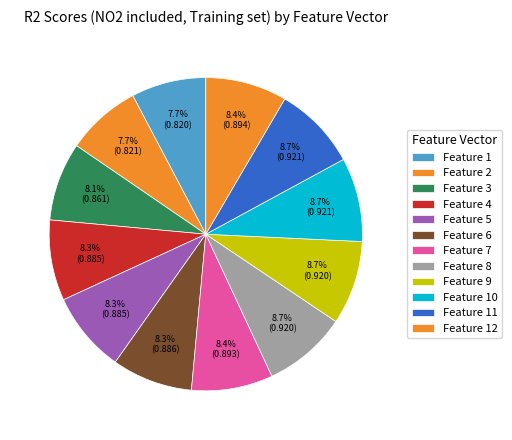

Rank the categories by value from lowest to highest.

1, 2, 3, 4, 5, 6, 7, 12, 8, 9, 10, 11